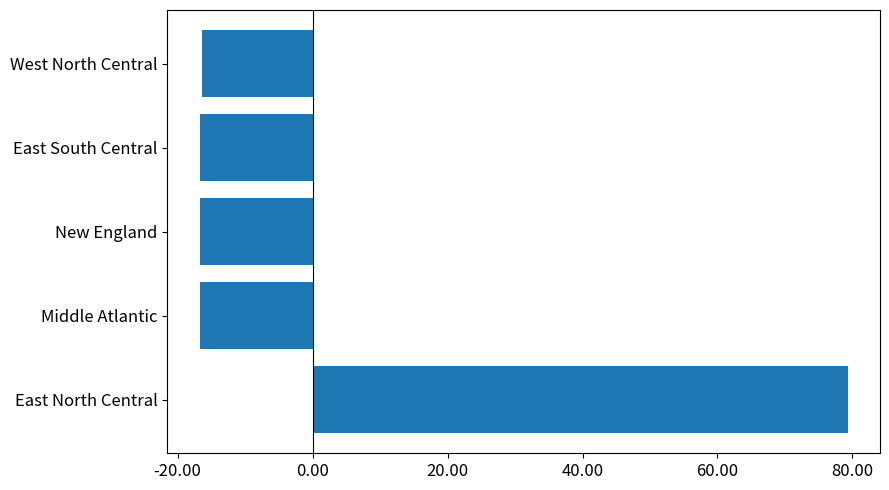

What is the sum of all values?

12.7